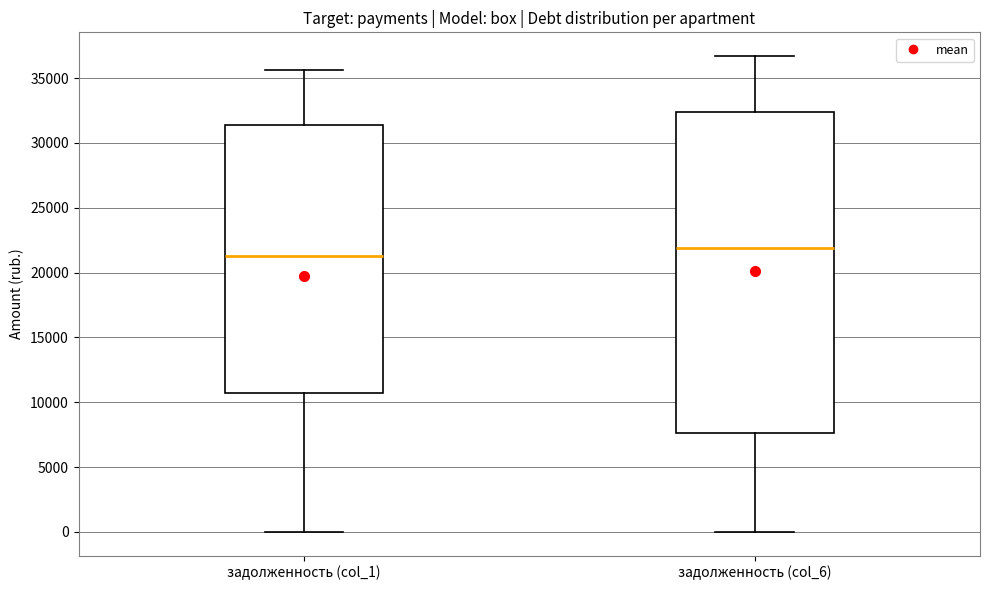

Which box's median line is the highest?

задолженность (col_6)